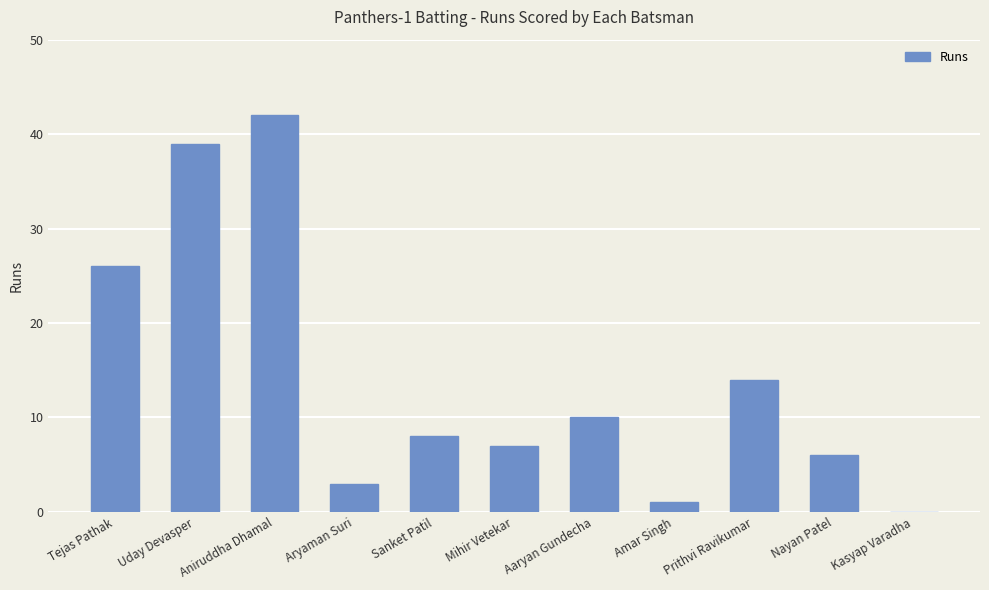

The value at Nayan Patel is 8. True or false?

False